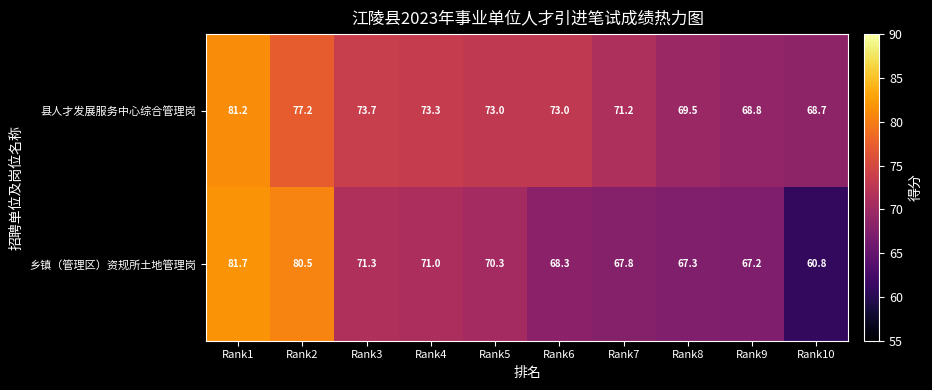

Where is 县人才发展服务中心综合管理岗 nearest to the value 74?

Rank3